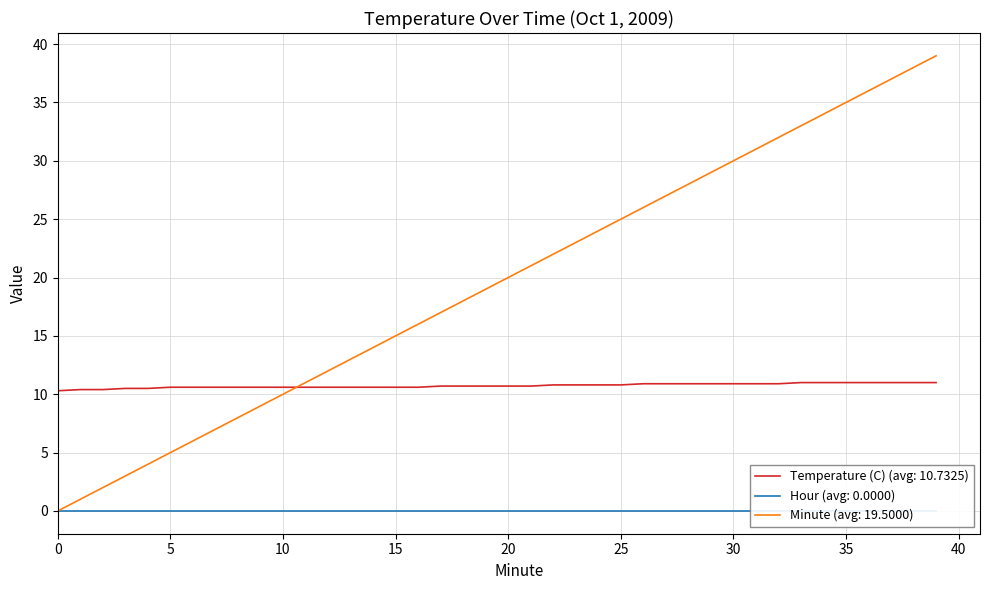

True or false: Minute (avg: 19.5000) has a value of 20.2 at 30.

False